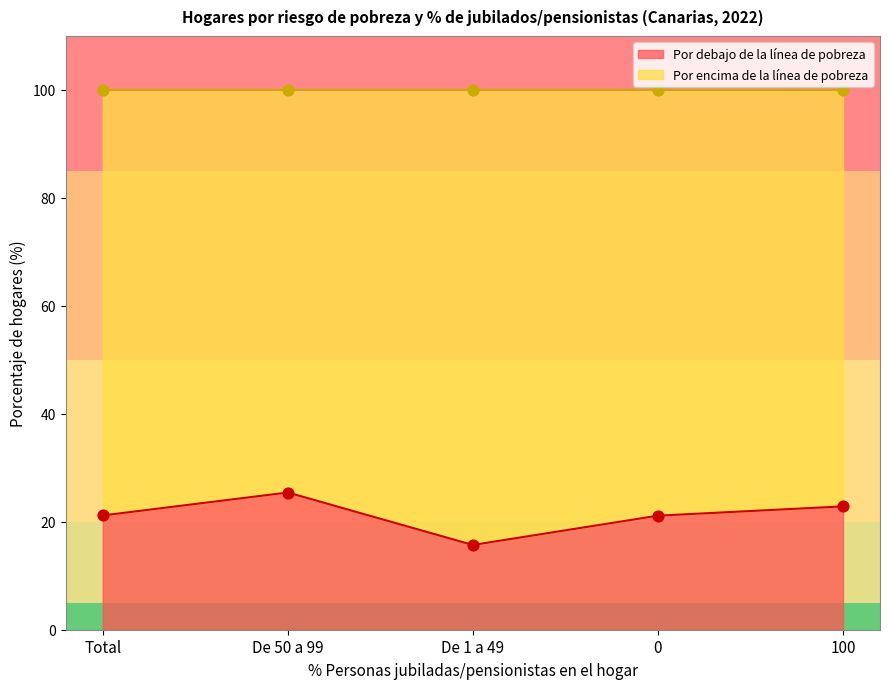

Which series reaches the maximum Y coordinate?

Por encima de la línea de pobreza